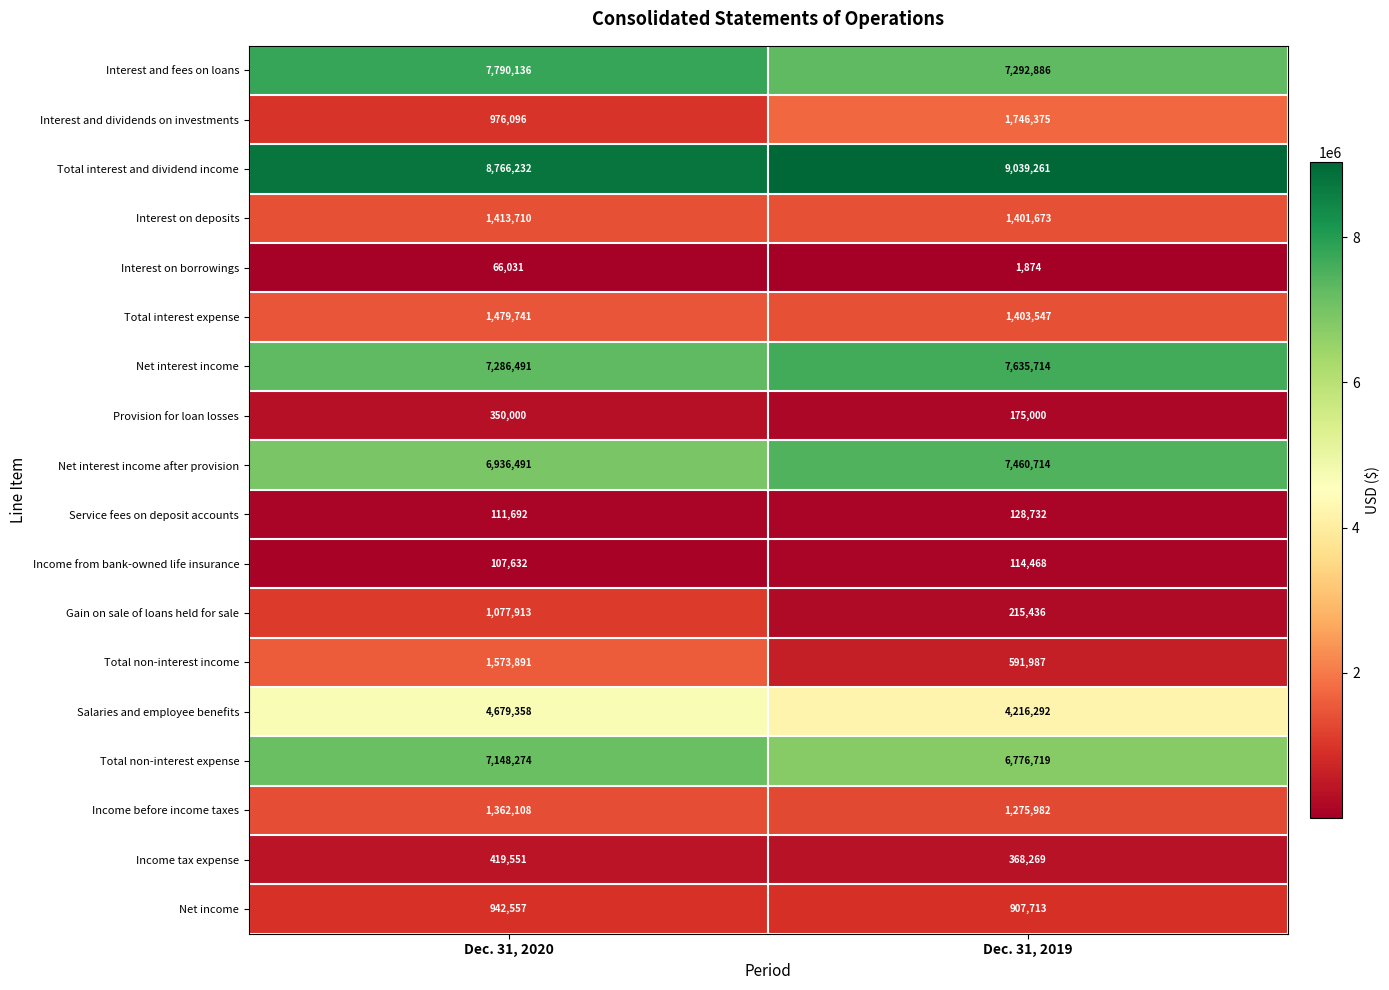

The Income tax expense series shows 647973 at Dec. 31, 2020. True or false?

False